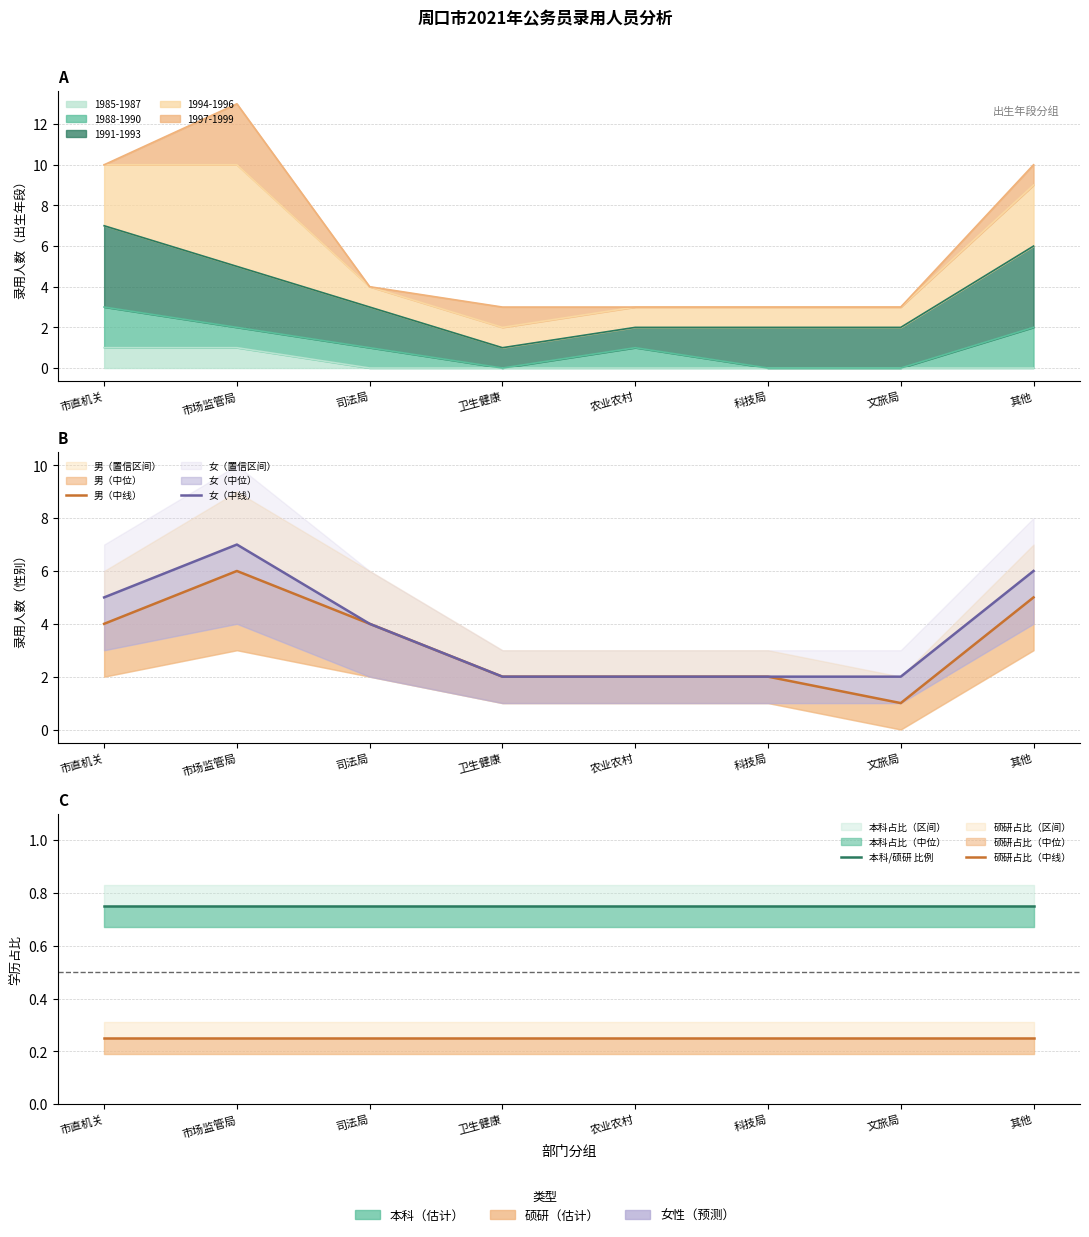

Reading left to right, transcribe all the data shown in this chart.

男（中线）: 市直机关=4.0	市场监管局=6.0	司法局=4.0	卫生健康=2.0	农业农村=2.0	科技局=2.0	文旅局=1.0	其他=5.0
女（中线）: 市直机关=5.0	市场监管局=7.0	司法局=4.0	卫生健康=2.0	农业农村=2.0	科技局=2.0	文旅局=2.0	其他=6.0
本科/硕研 比例: 市直机关=0.7	市场监管局=0.7	司法局=0.7	卫生健康=0.7	农业农村=0.7	科技局=0.7	文旅局=0.7	其他=0.7
硕研占比（中线）: 市直机关=0.3	市场监管局=0.3	司法局=0.3	卫生健康=0.3	农业农村=0.3	科技局=0.3	文旅局=0.3	其他=0.3